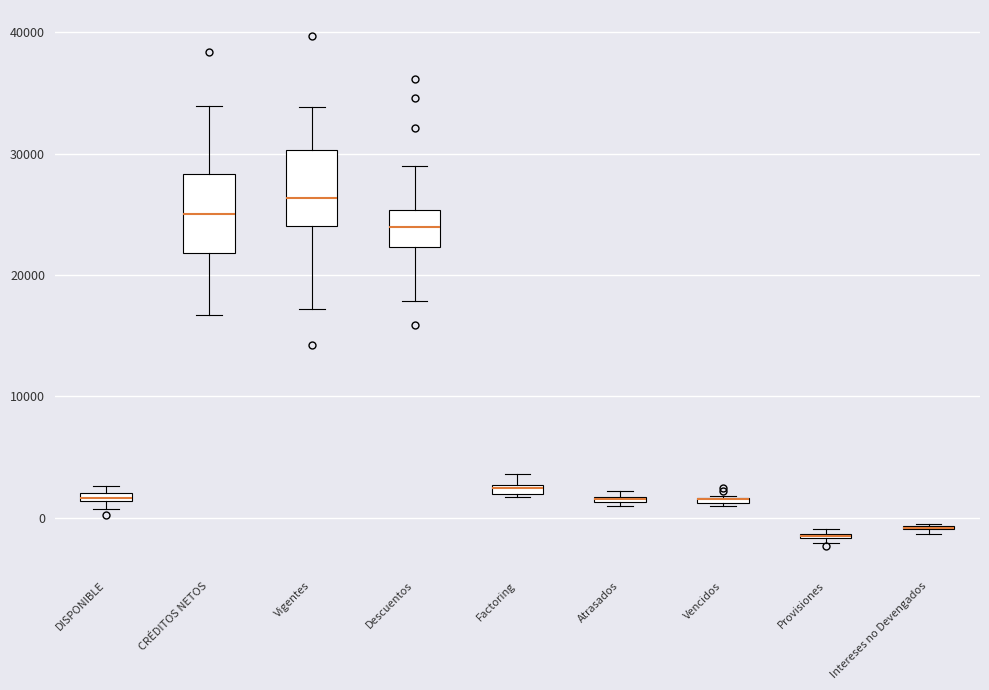

Where is the upper edge of the box for DISPONIBLE on the y-axis? The values are not printed on the chart, so give them approximately, as read against the axis.

2000